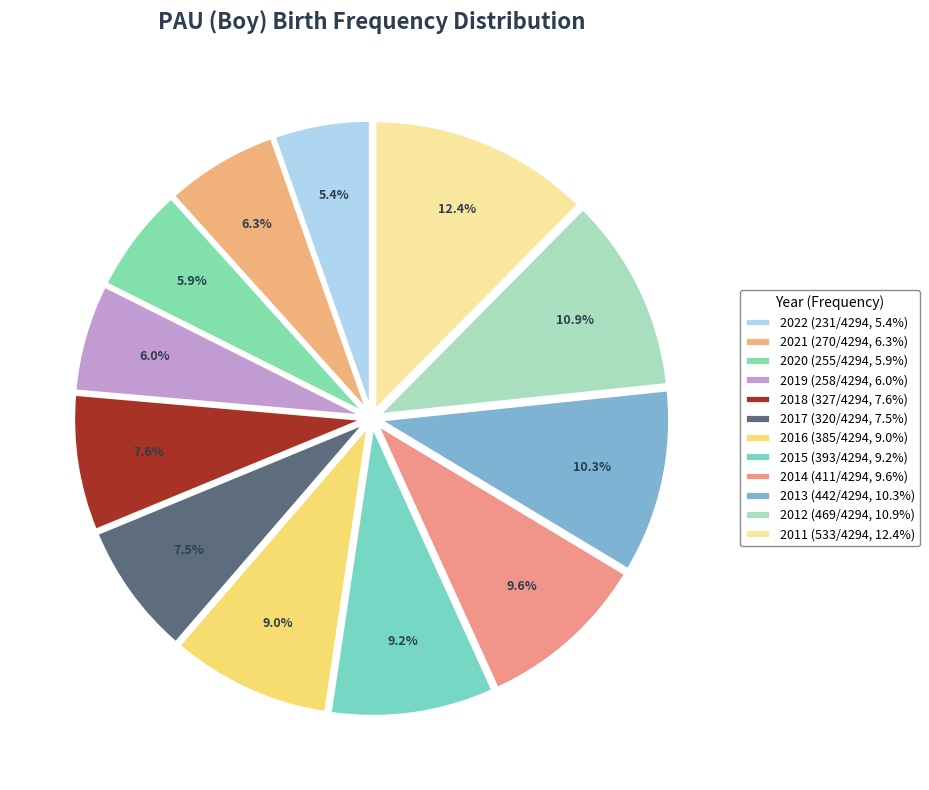

Count the number of slices in the pie.

12